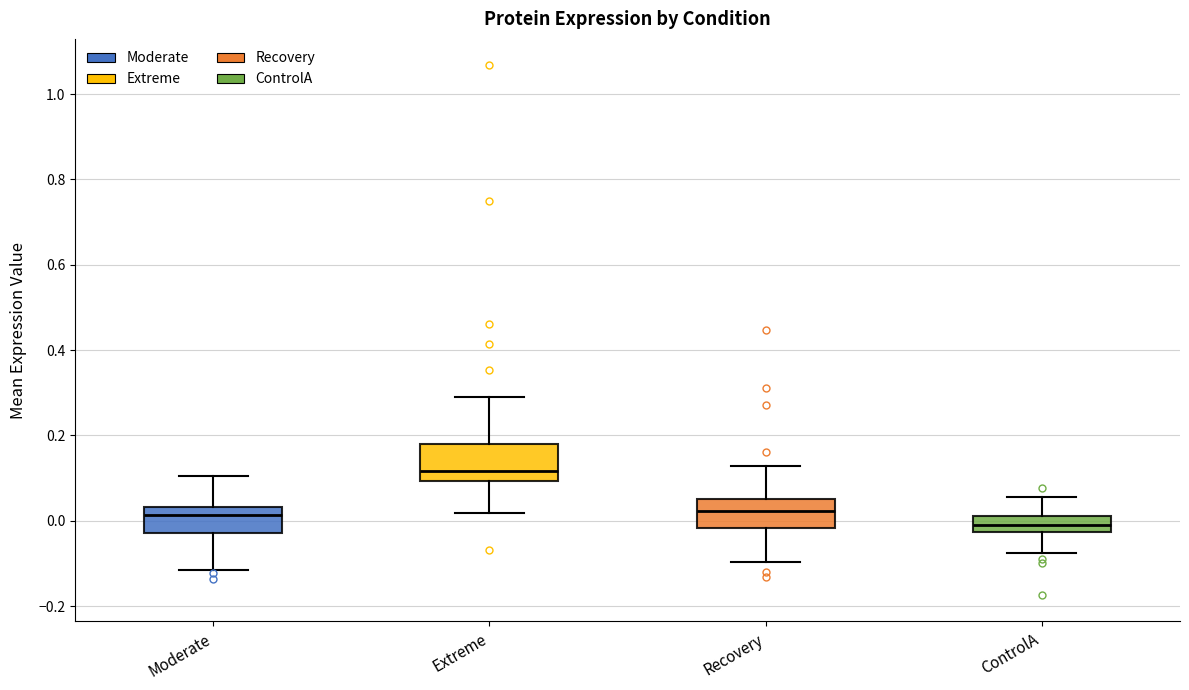

Reading left to right, read every box against the y-axis: the position of its median line, the range the box covers, and the ends of its whiskers. The values are not printed on the chart, so give them approximately, as read against the axis.

Moderate: median 0.02, box -0.02 to 0.04, whiskers -0.12 to 0.10
Extreme: median 0.12, box 0.10 to 0.18, whiskers 0.02 to 0.28
Recovery: median 0.02, box -0.02 to 0.06, whiskers -0.10 to 0.12
ControlA: median -0.02 (inside the box), box -0.02 to 0.02, whiskers -0.08 to 0.06